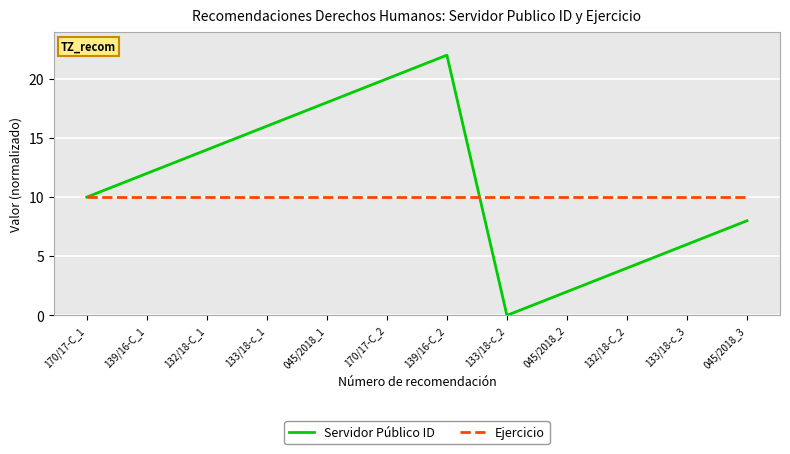

Which series has the widest spread of values?

Servidor Público ID